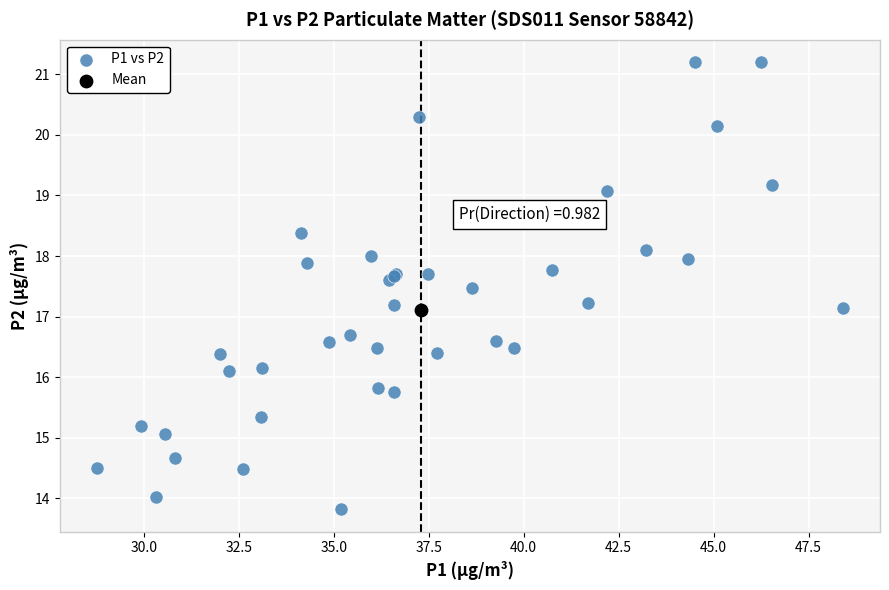

What are all the series names shown in the legend?

P1 vs P2, Mean